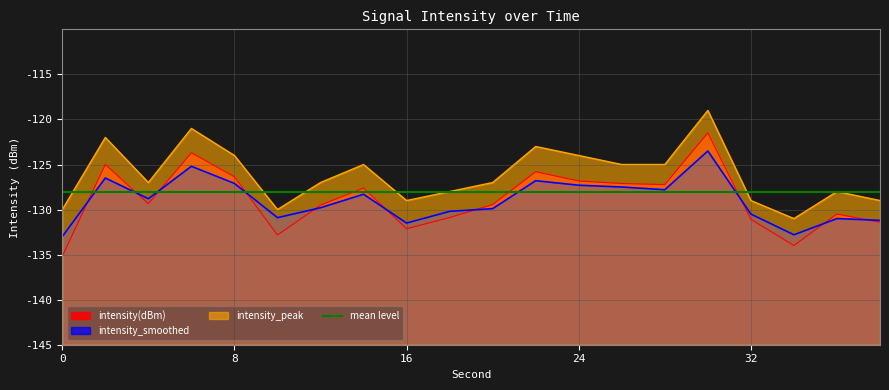

Is it true that intensity(dBm) equals -223.9 at 18?

False